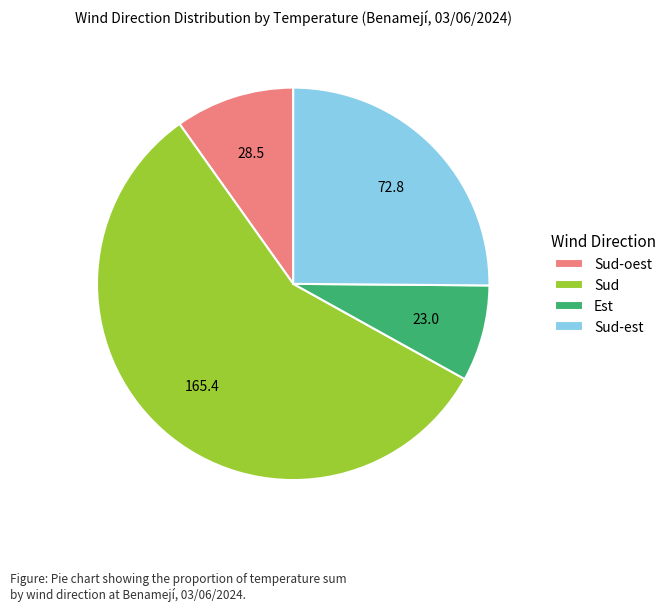

What is the ratio of the value at Sud to the value at Sud-est?

2.3